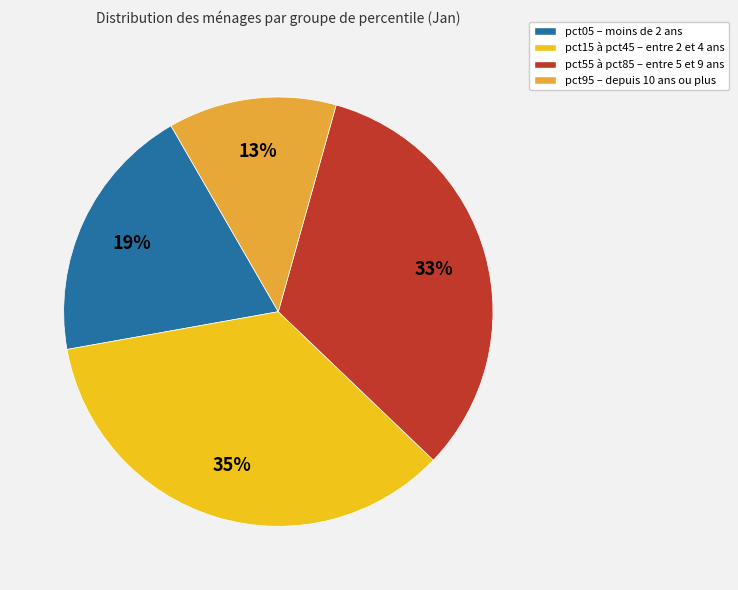

The pct15 à pct45 – entre 2 et 4 ans slice represents 35% of the pie. True or false?

True